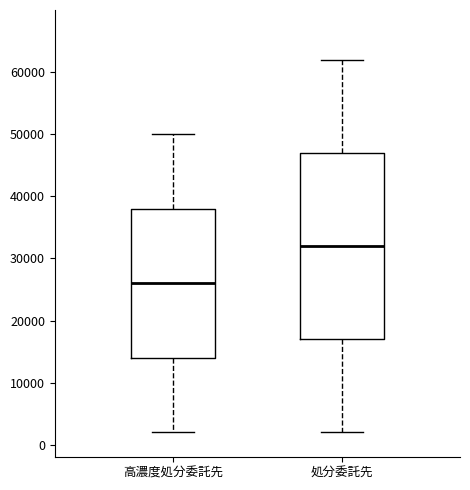

Which box has the highest median line?

処分委託先